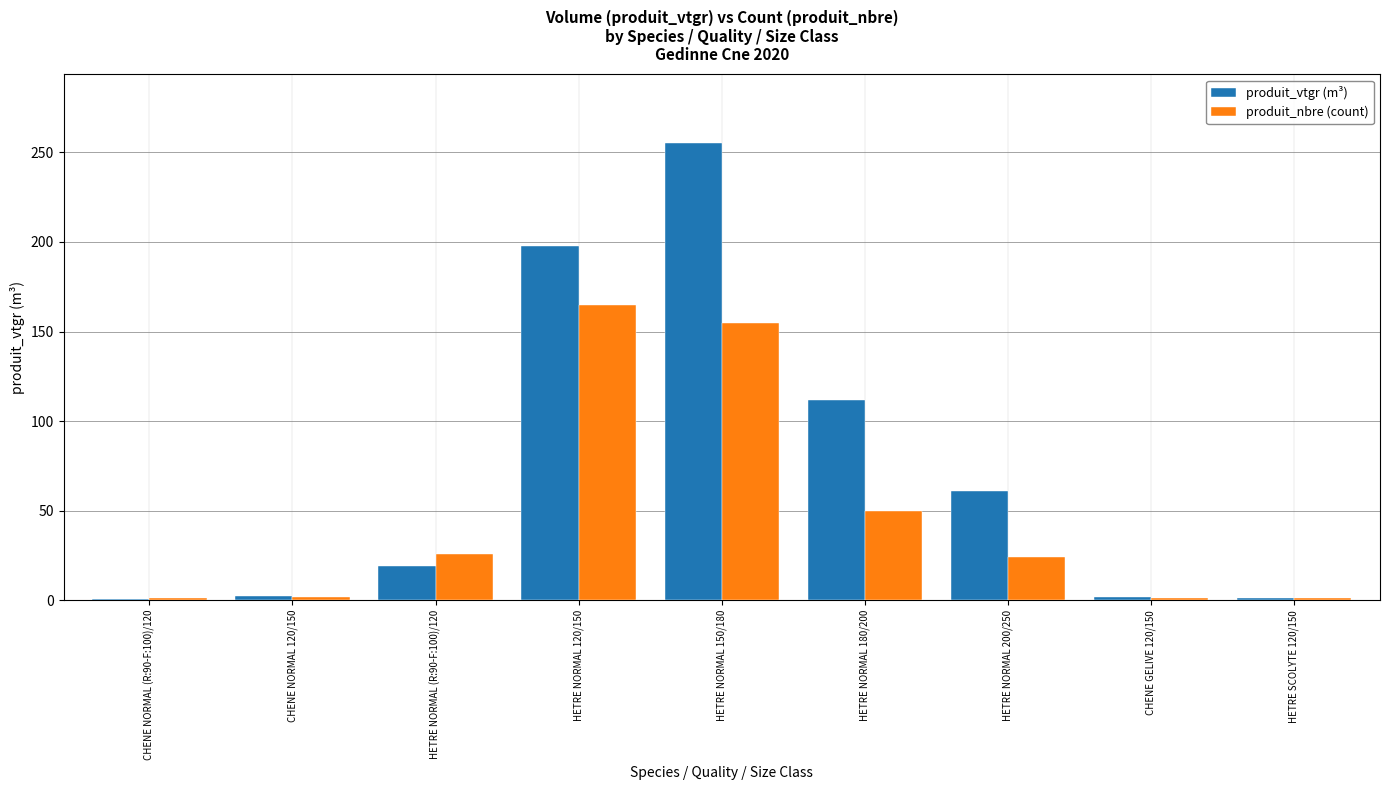

Is it true that produit_nbre (count) equals 56.7 at HETRE NORMAL 150/180?

False